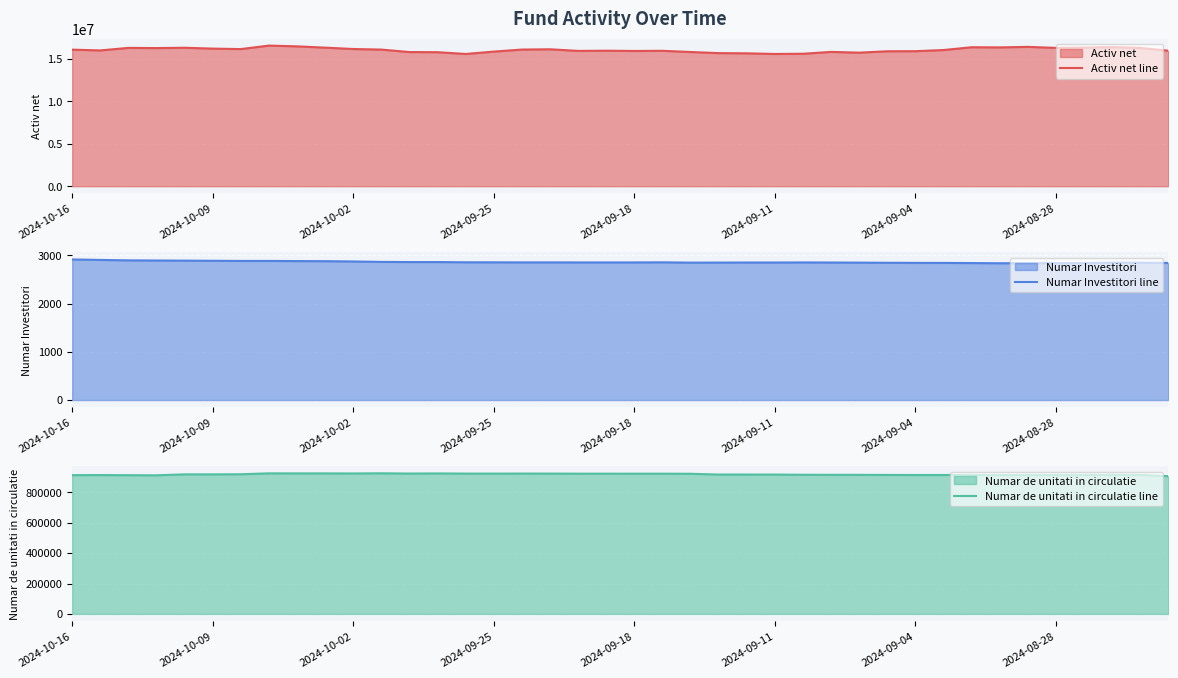

What is the maximum value for Activ net line?

16549332.4